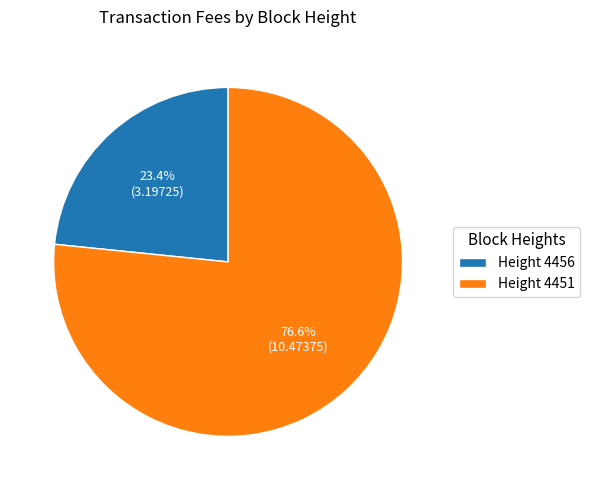

Rank the categories by value from highest to lowest.

Height 4451, Height 4456